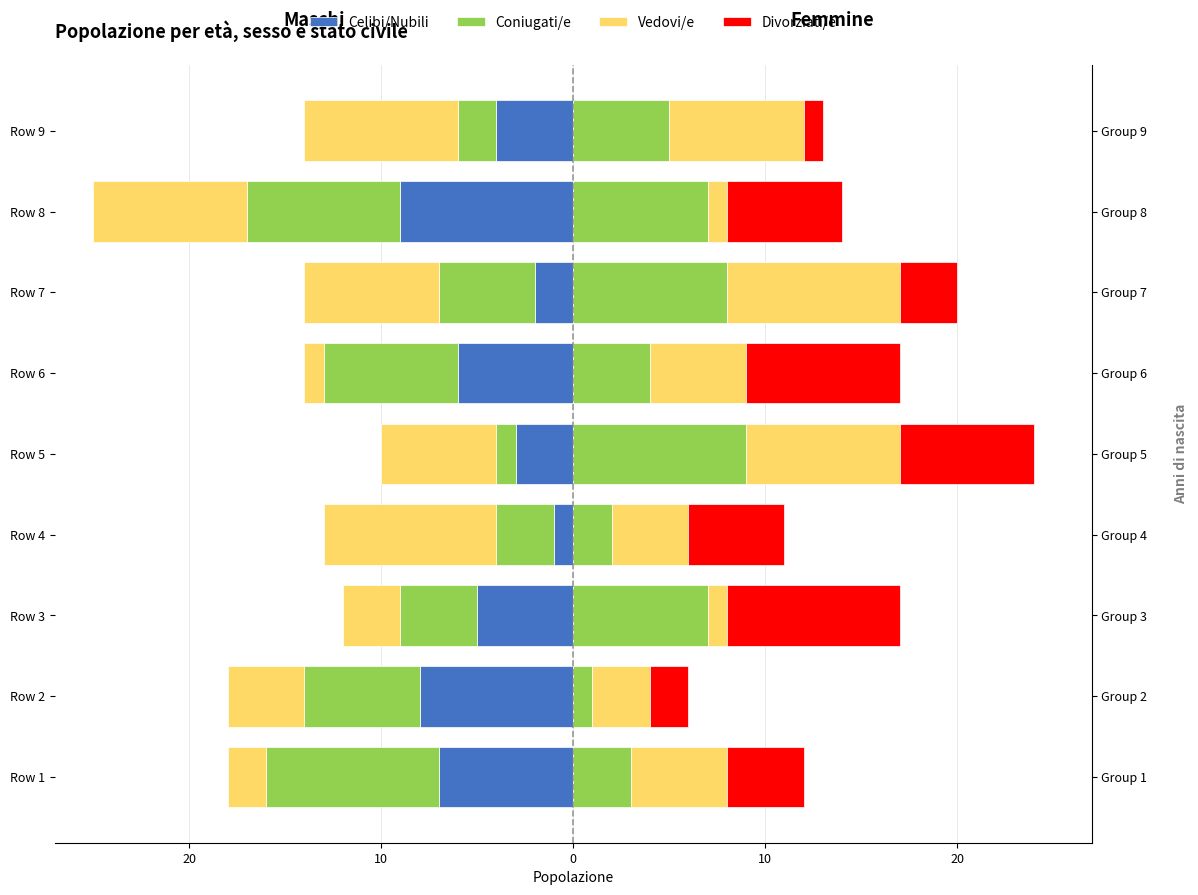

What is the sum of all Celibi/Nubili values?

-45